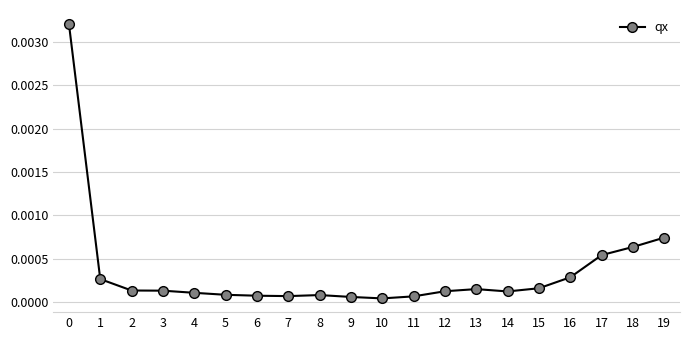

Between 15 and 5, which is larger?

15